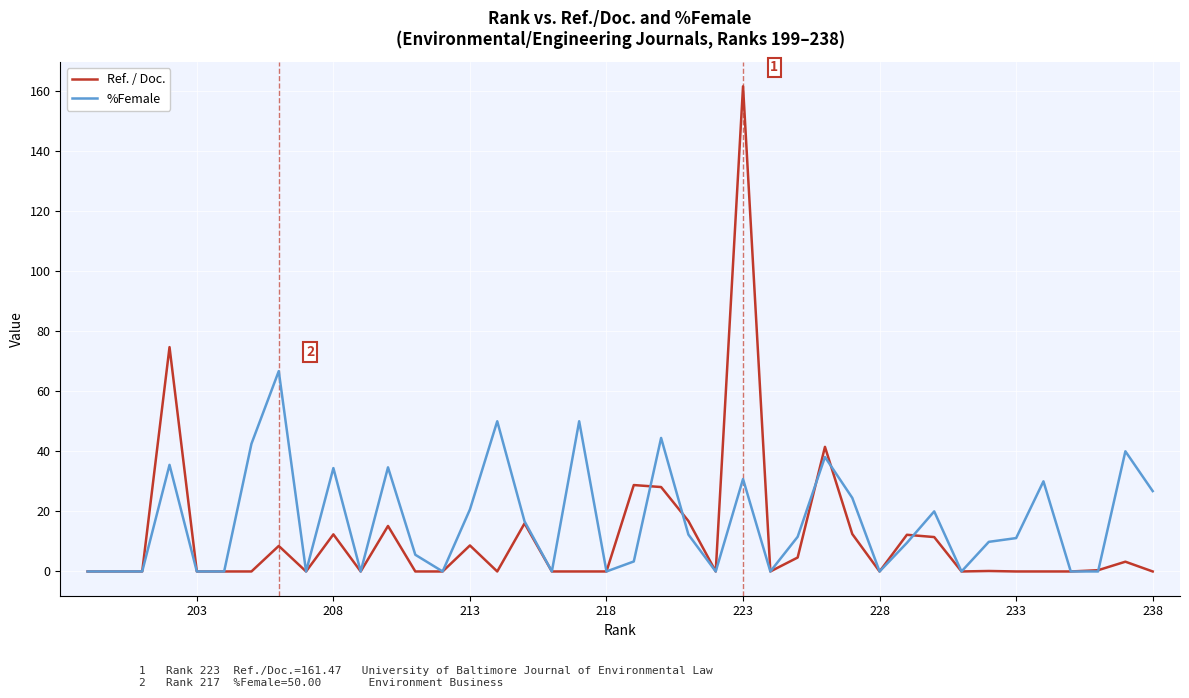

How many data points in Ref. / Doc. are above 0?

18